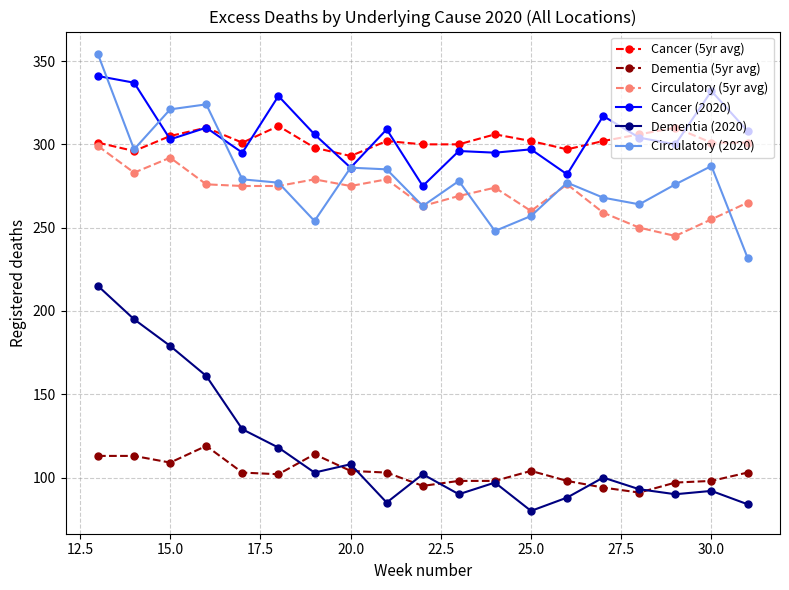

Which series has the widest spread of values?

Dementia (2020)